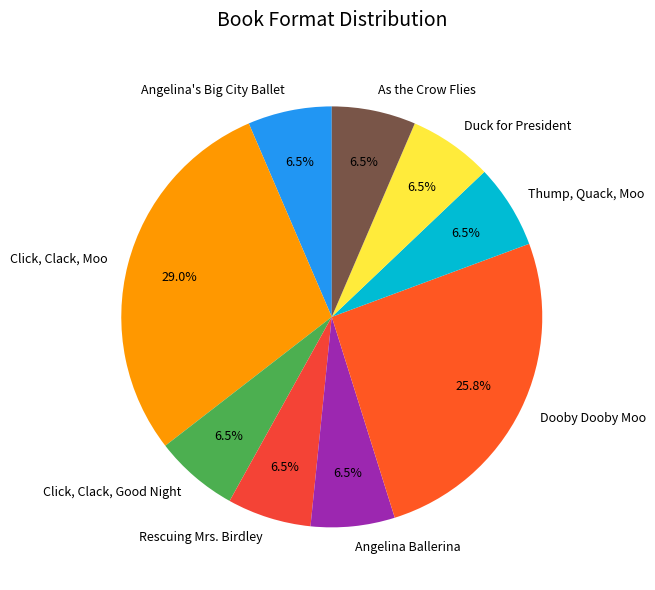

Does As the Crow Flies represent more than half of the total?

No